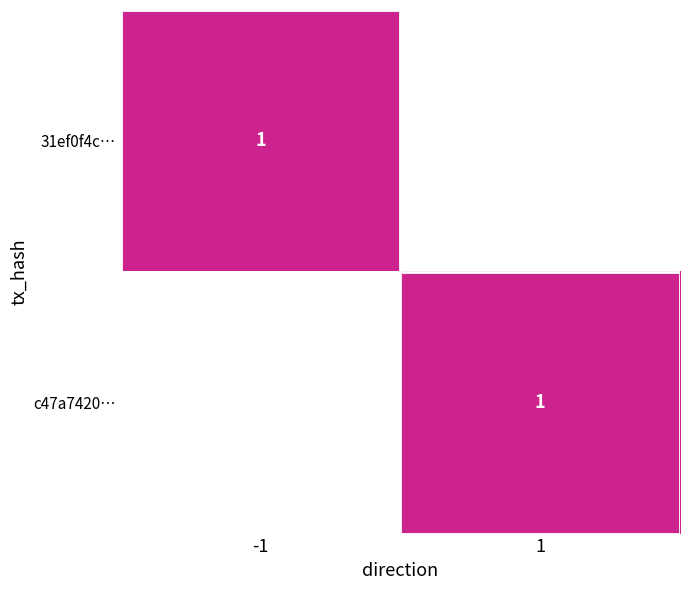

How many values in the c47a74205073196e3c748a2238a06ab115b0f0a series are below 1?

1